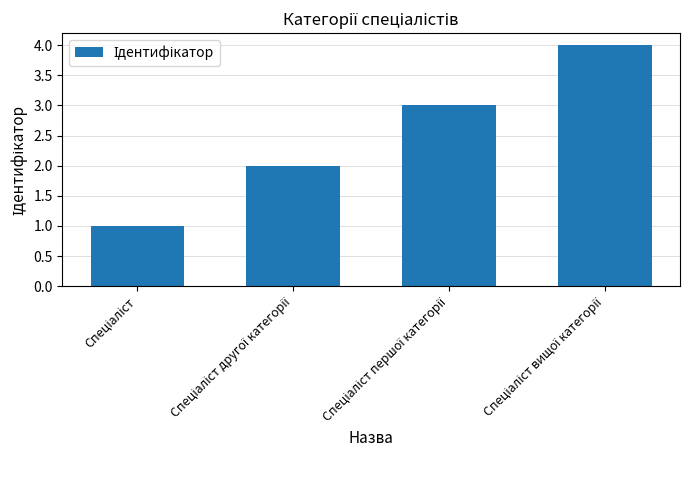

What is the sum of all values?

10